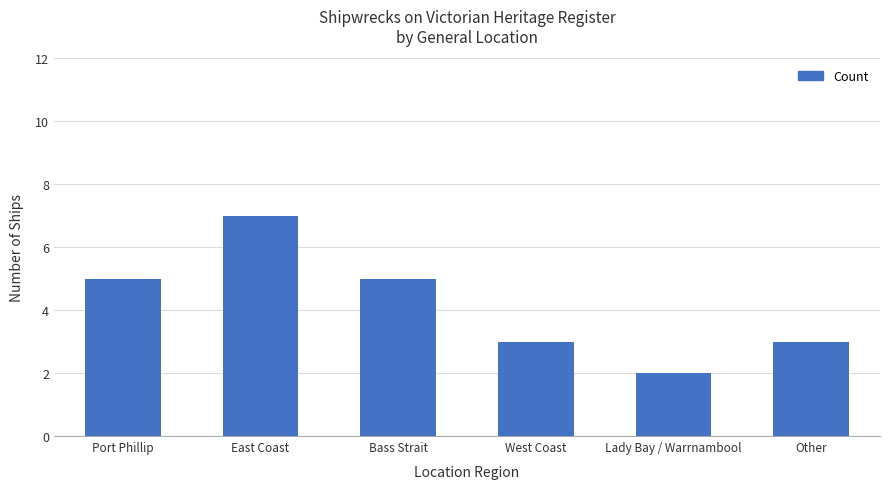

What position from the right is West Coast?

3